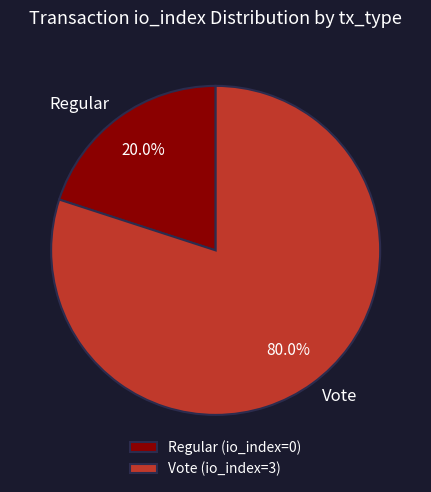

Between Vote and Regular, which is larger?

Vote